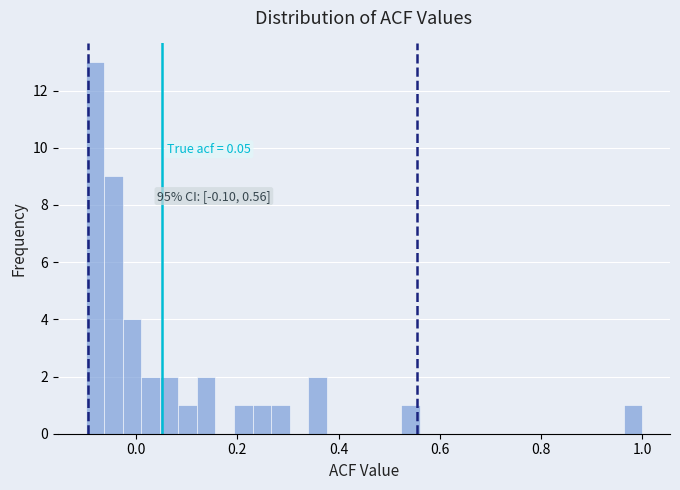

Read against the x-axis, roughly where is the centre of the tallest bar?

-0.08